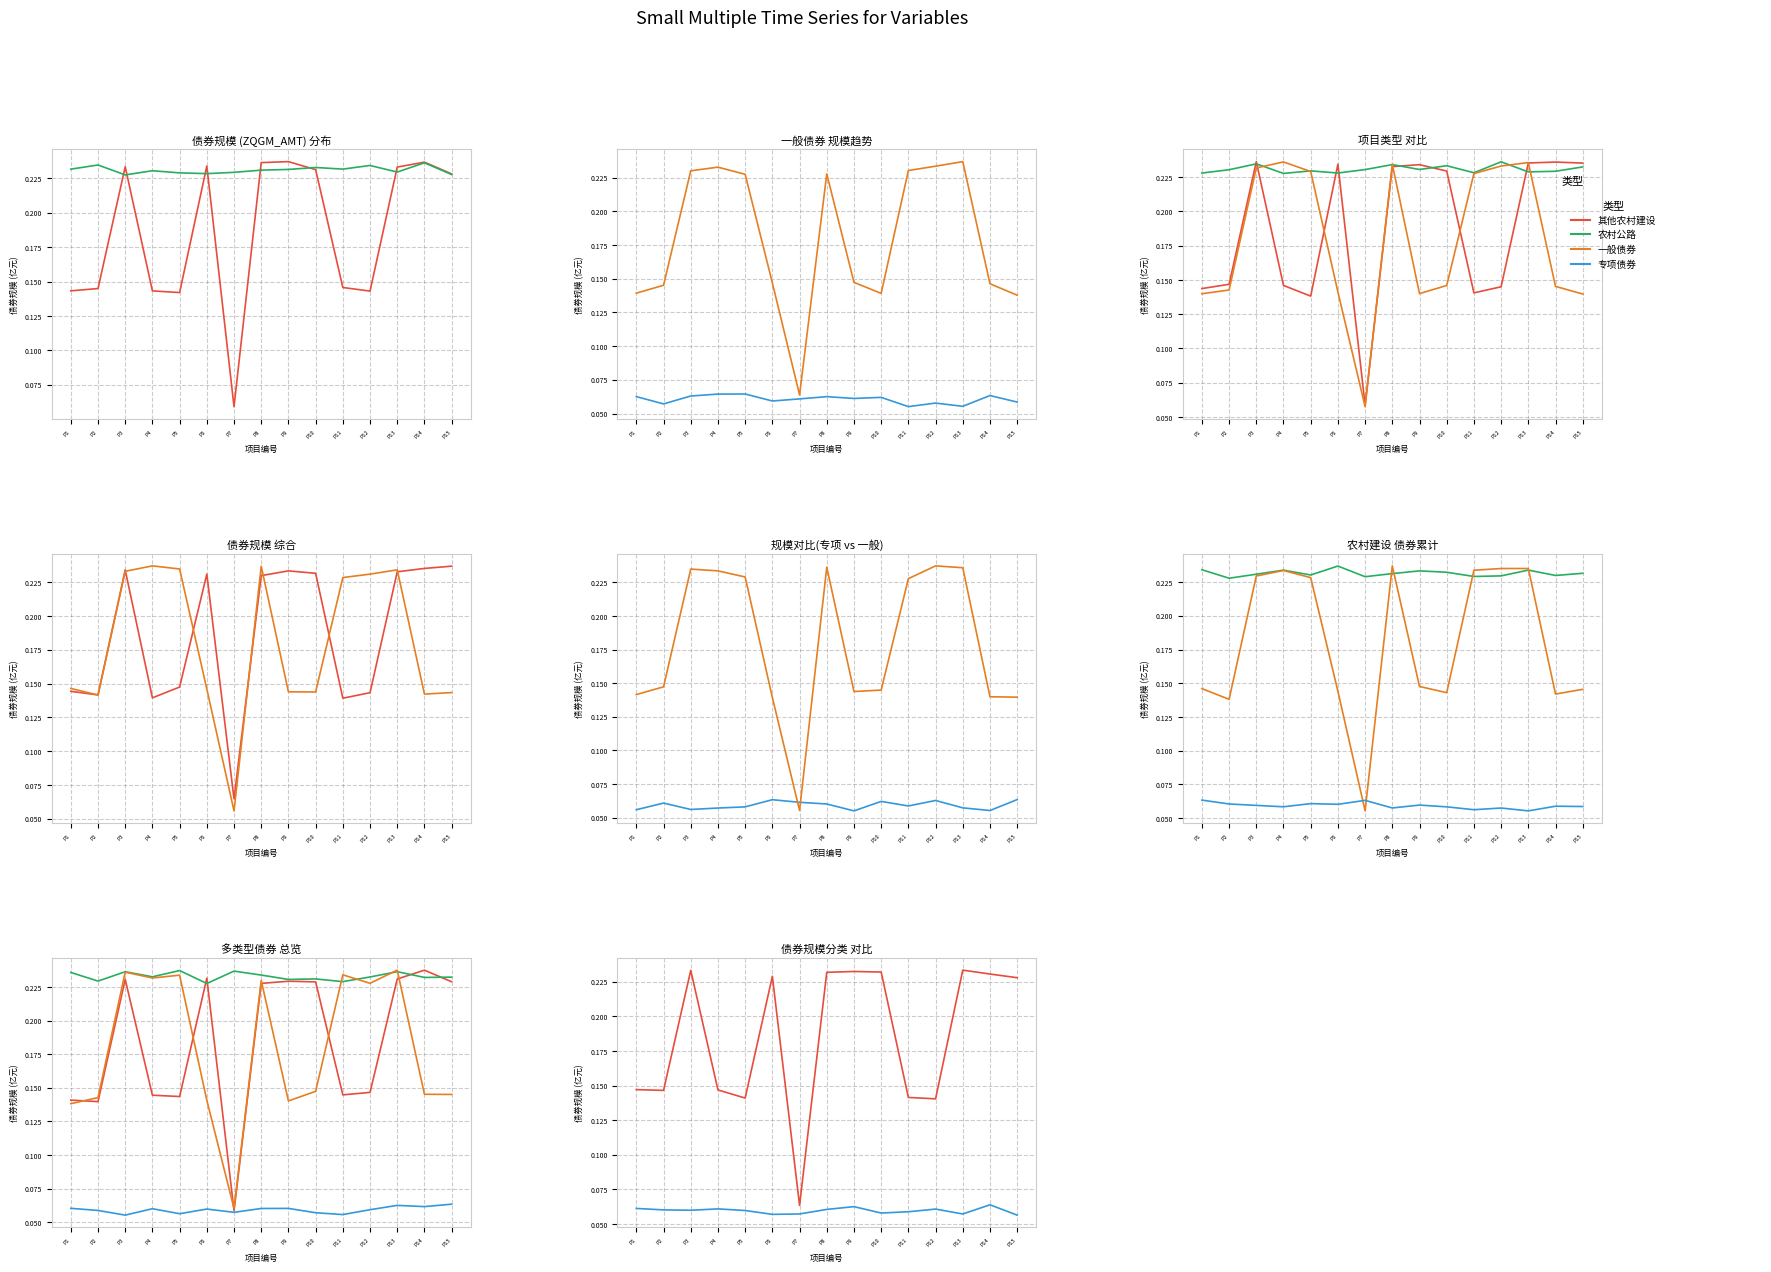

Where is the first local minimum for 农村公路?

P2